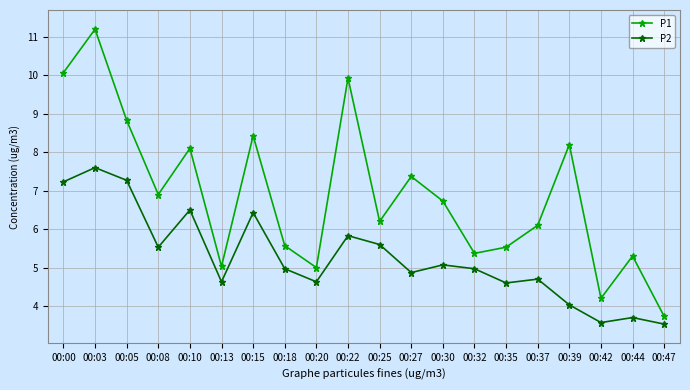

In P2, how many points are lower than both neighbors (excluding endpoints)?

6